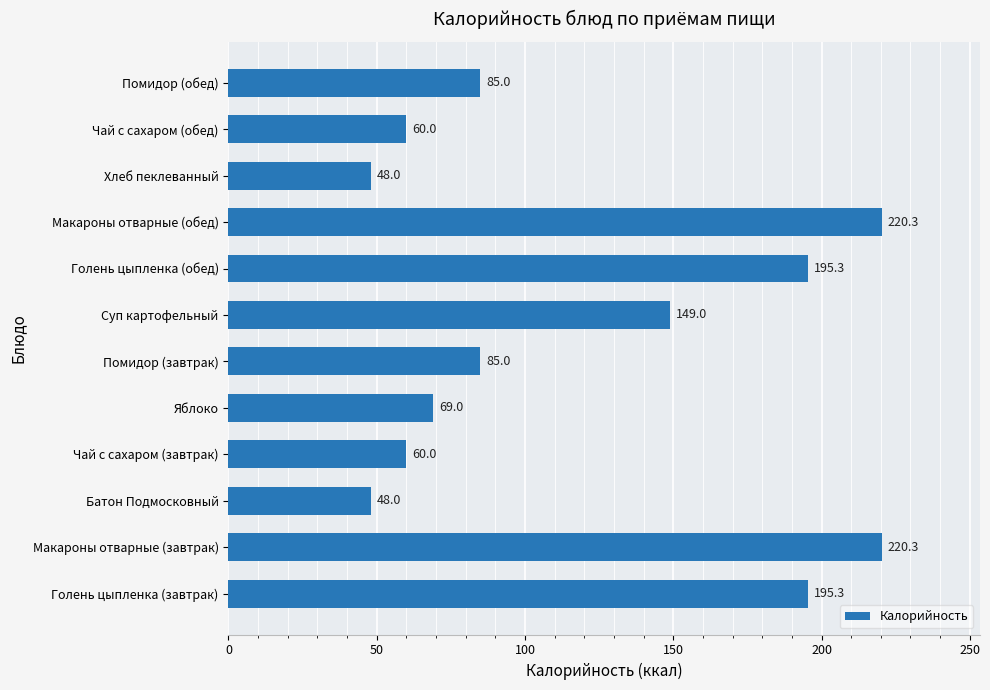

True or false: the data shows 32.9 at Батон Подмосковный.

False